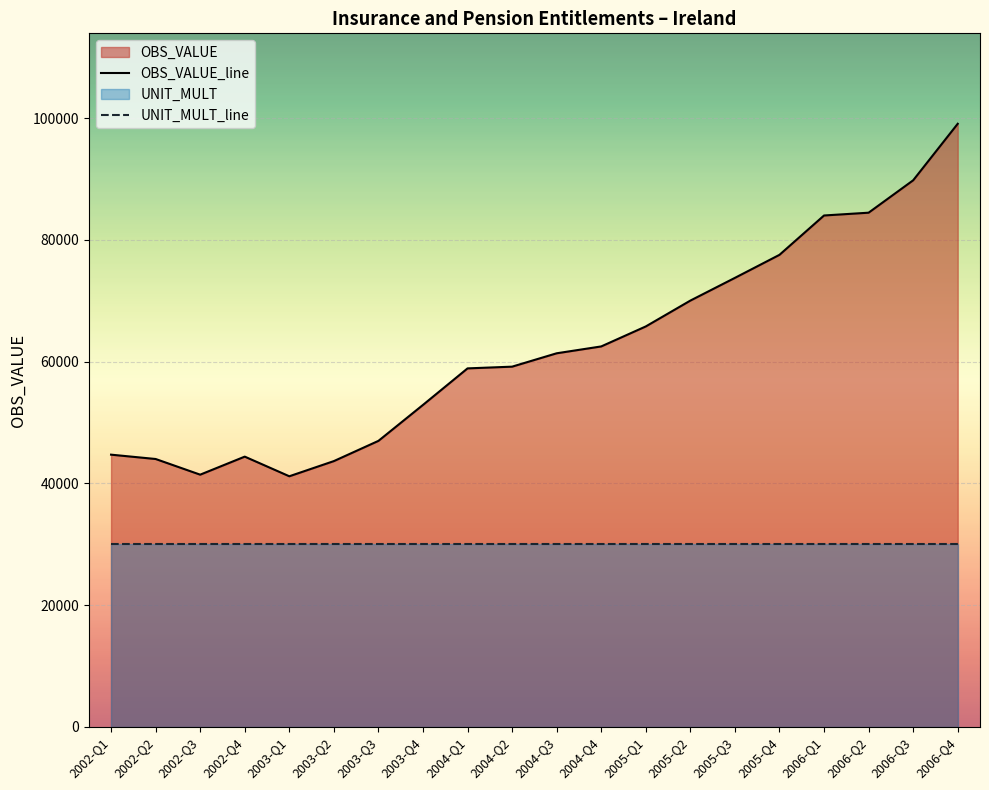

Reading left to right, transcribe all the data shown in this chart.

OBS_VALUE_line: 44706	43994	41419	44383	41155	43649	46972	52883	58885	59169	61366	62493	65779	70026	73760	77546	84012	84470	89793	99083
UNIT_MULT_line: 30000	30000	30000	30000	30000	30000	30000	30000	30000	30000	30000	30000	30000	30000	30000	30000	30000	30000	30000	30000